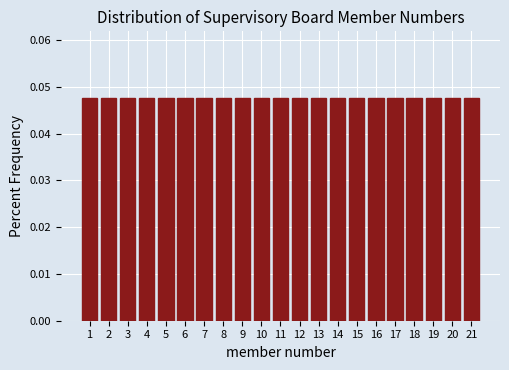

Reading left to right, transcribe this chart: for each bar, give the range it covers on the x-axis and its height. The values are not printed on the chart, so give them approximately, as read against the axis.

0.5 to 1.5: 0.048
1.5 to 2.5: 0.048
2.5 to 3.5: 0.048
3.5 to 4.5: 0.048
4.5 to 5.5: 0.048
5.5 to 6.5: 0.048
6.5 to 7.5: 0.048
7.5 to 8.5: 0.048
8.5 to 9.5: 0.048
9.5 to 10.5: 0.048
10.5 to 11.5: 0.048
11.5 to 12.5: 0.048
12.5 to 13.5: 0.048
13.5 to 14.5: 0.048
14.5 to 15.5: 0.048
15.5 to 16.5: 0.048
16.5 to 17.5: 0.048
17.5 to 18.5: 0.048
18.5 to 19.5: 0.048
19.5 to 20.5: 0.048
20.5 to 21.5: 0.048